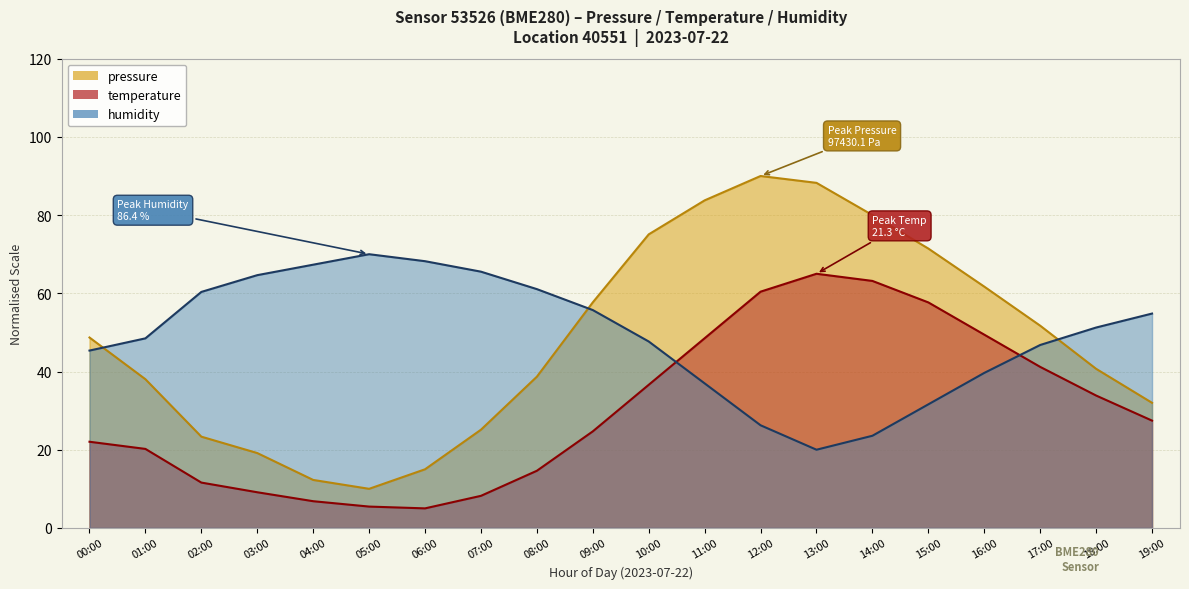

Is the value of pressure at 11:00 greater than the value of humidity at 11:00?

Yes